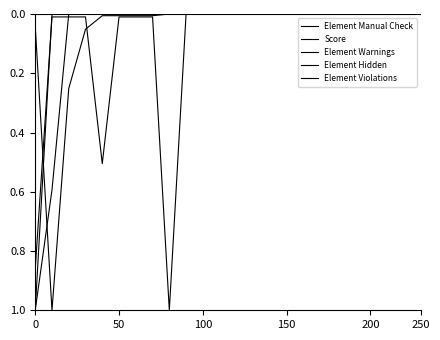

List the series in order of their peak value, lowest first.

Element Warnings, Element Manual Check, Score, Element Hidden, Element Violations